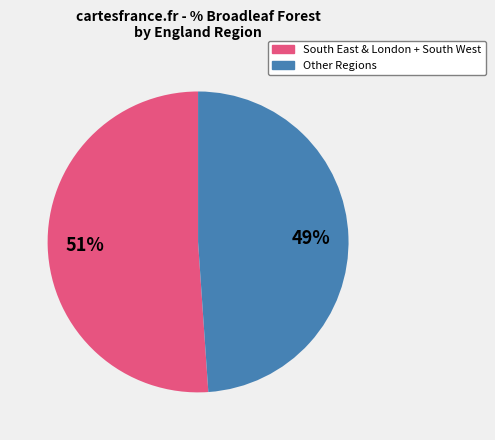

Is there a majority slice in this chart?

Yes